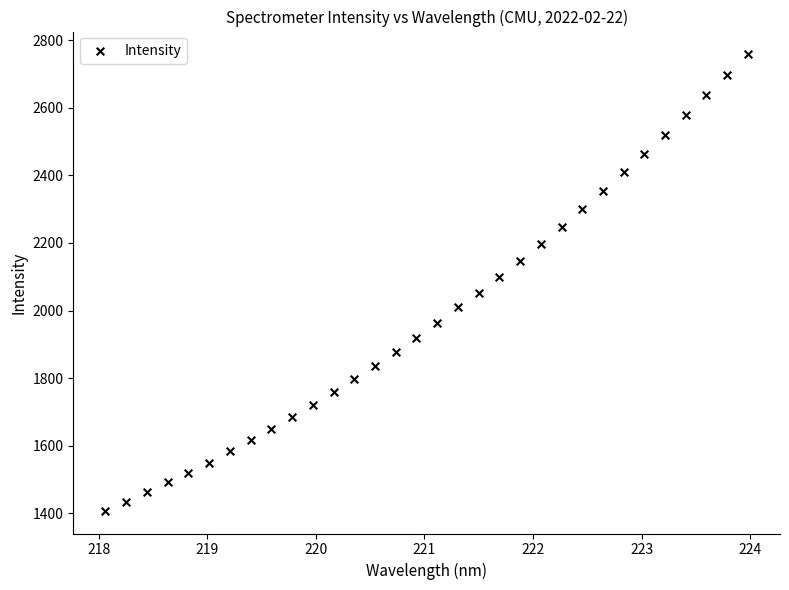

What is the range of Y values (max minus min)?

1350.1